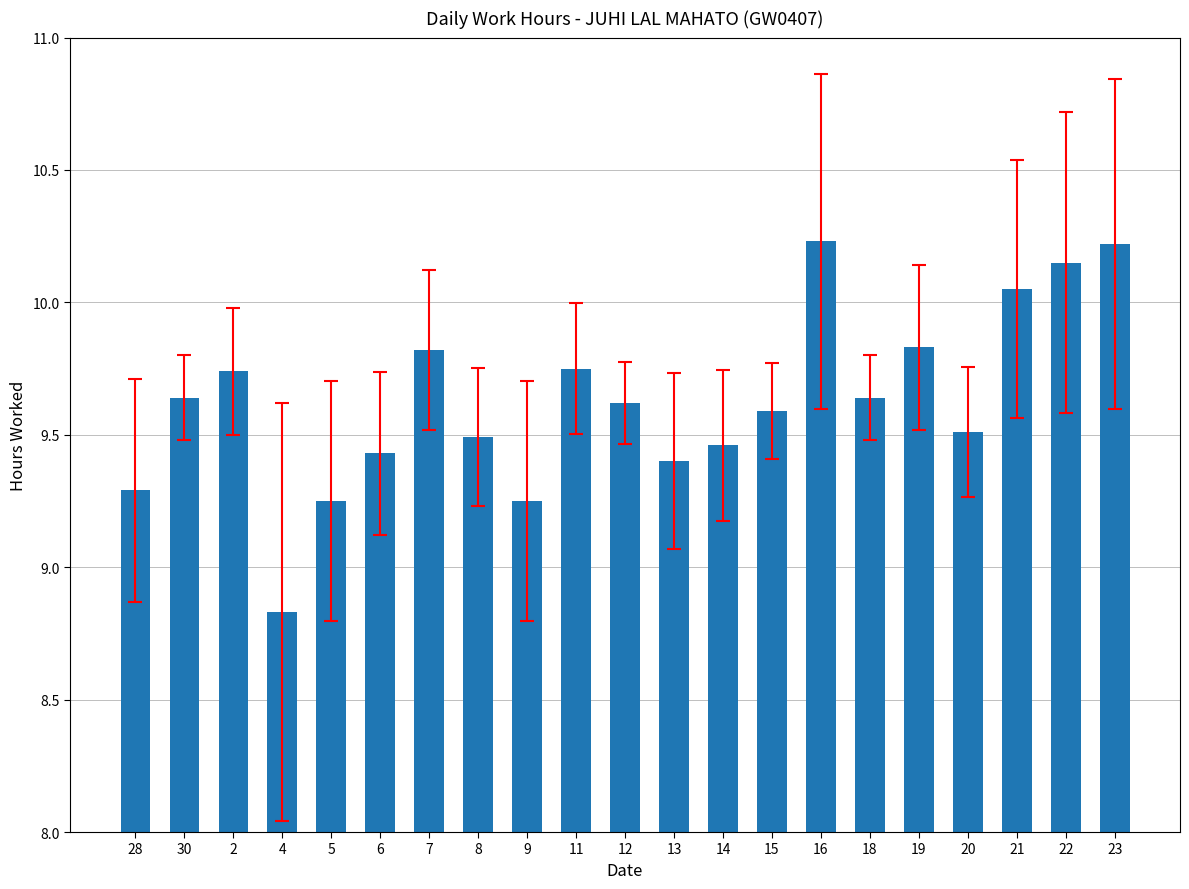

Which has a higher value, 6 or 8?

8